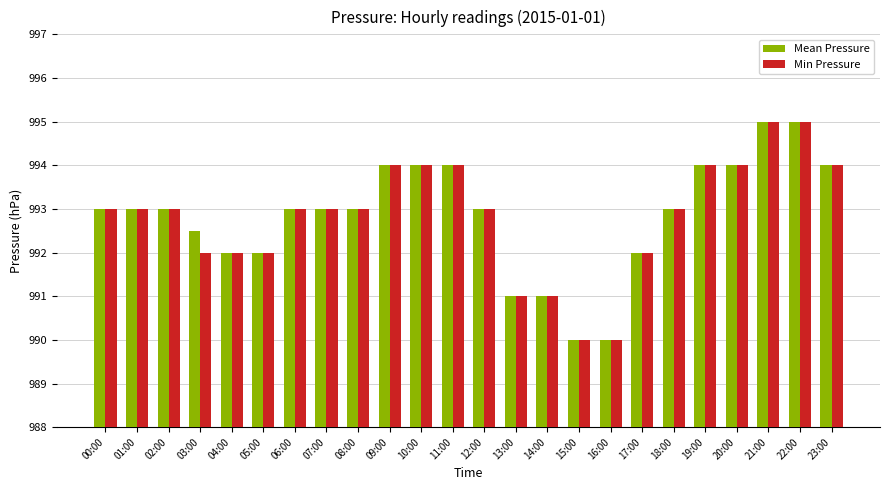

What is the difference between the second highest and minimum values in the Mean Pressure series?

5.0